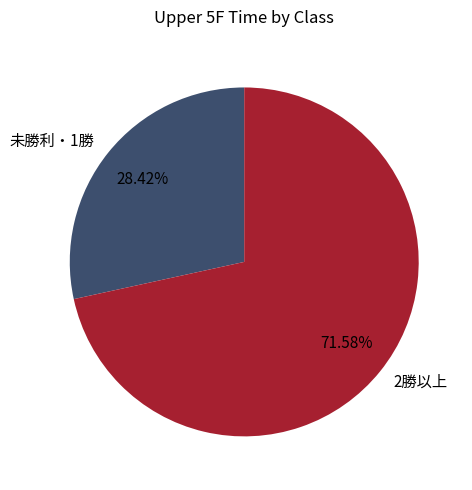

Does any single category account for the majority?

Yes